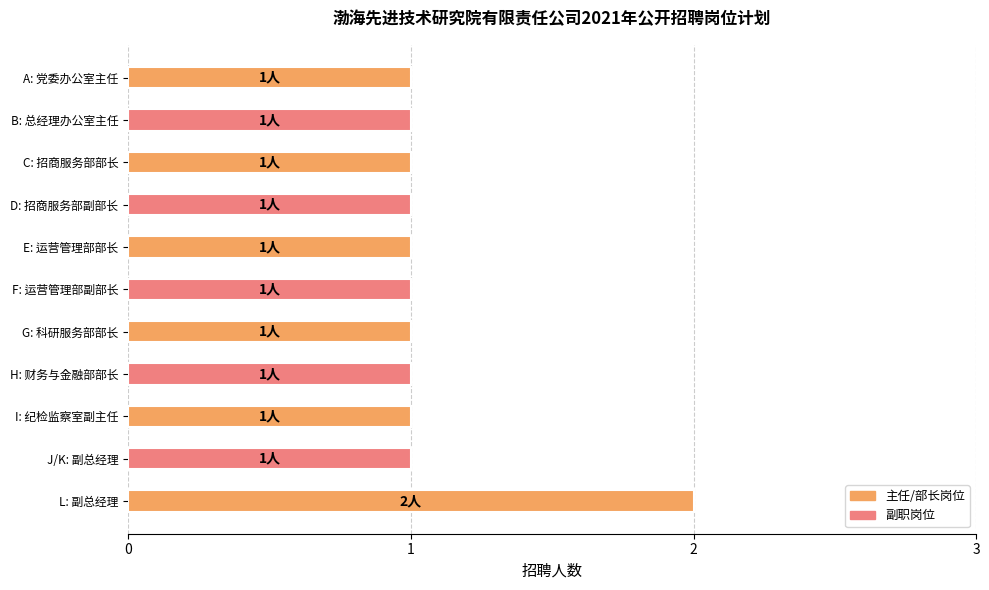

What is the approximate value at F?

1